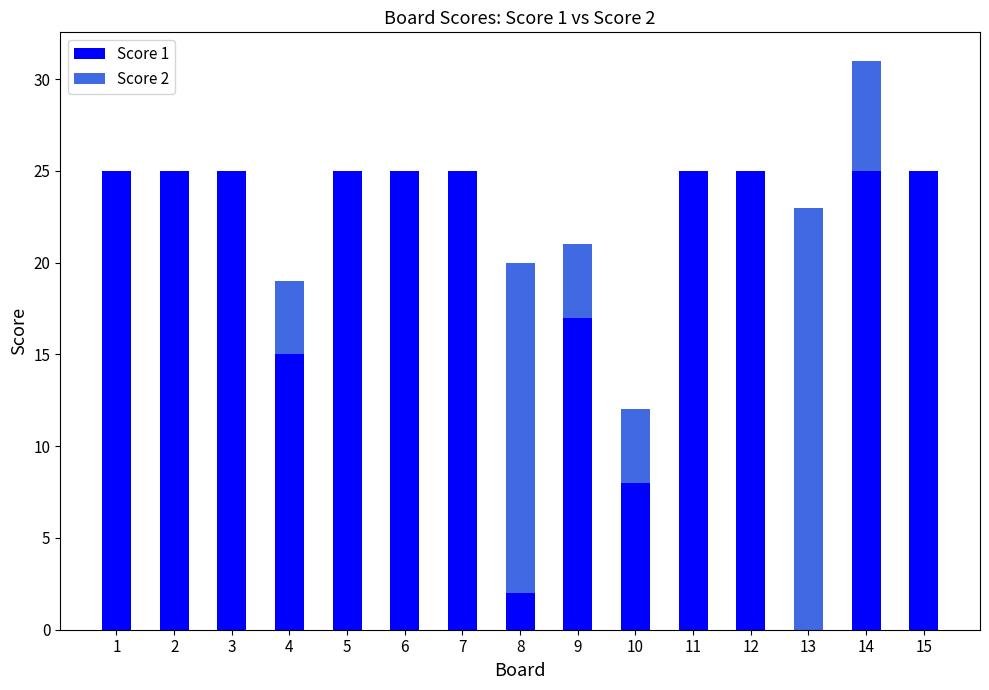

What is the total value across all series at 5?

25